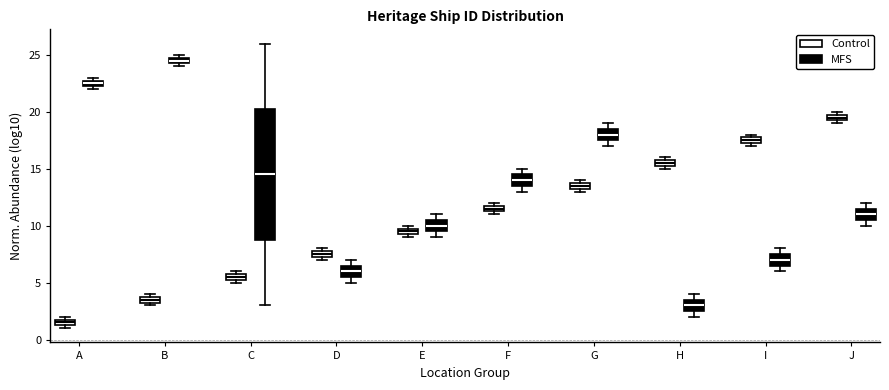

Which box has the lowest median line?

A (Control)